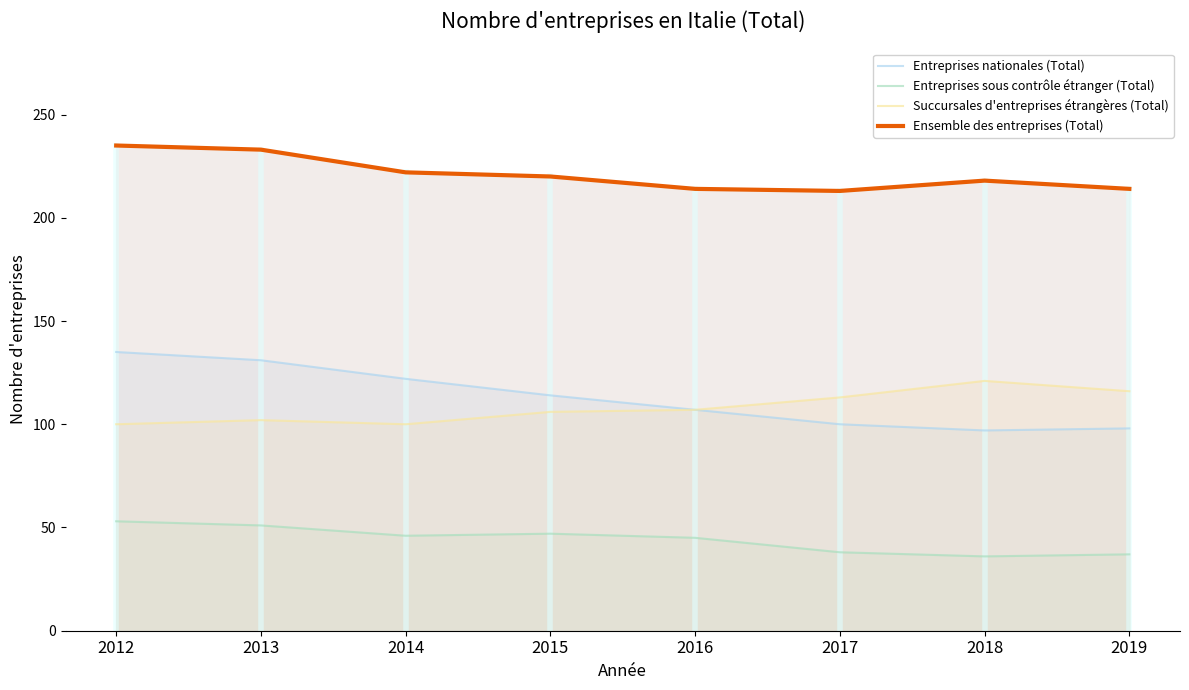

True or false: Entreprises sous contrôle étranger (Total) and Entreprises nationales (Total) cross at least once.

False